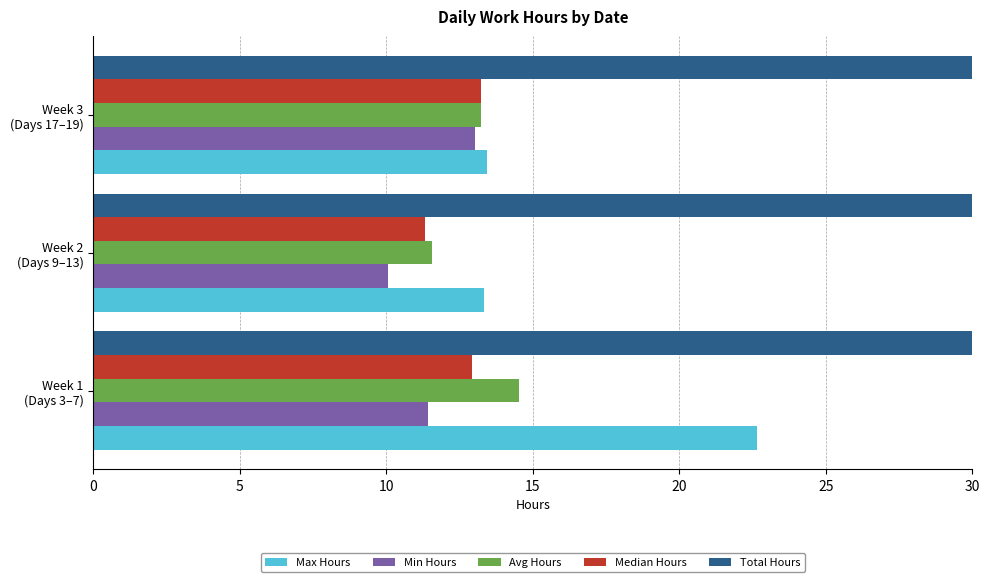

Reading left to right, list all the values displayed in this chart.

Max Hours: 22.7	13.3	13.4
Min Hours: 11.4	10.1	13.0
Avg Hours: 14.5	11.6	13.2
Median Hours: 12.9	11.3	13.2
Total Hours: 73.3	34.7	39.7